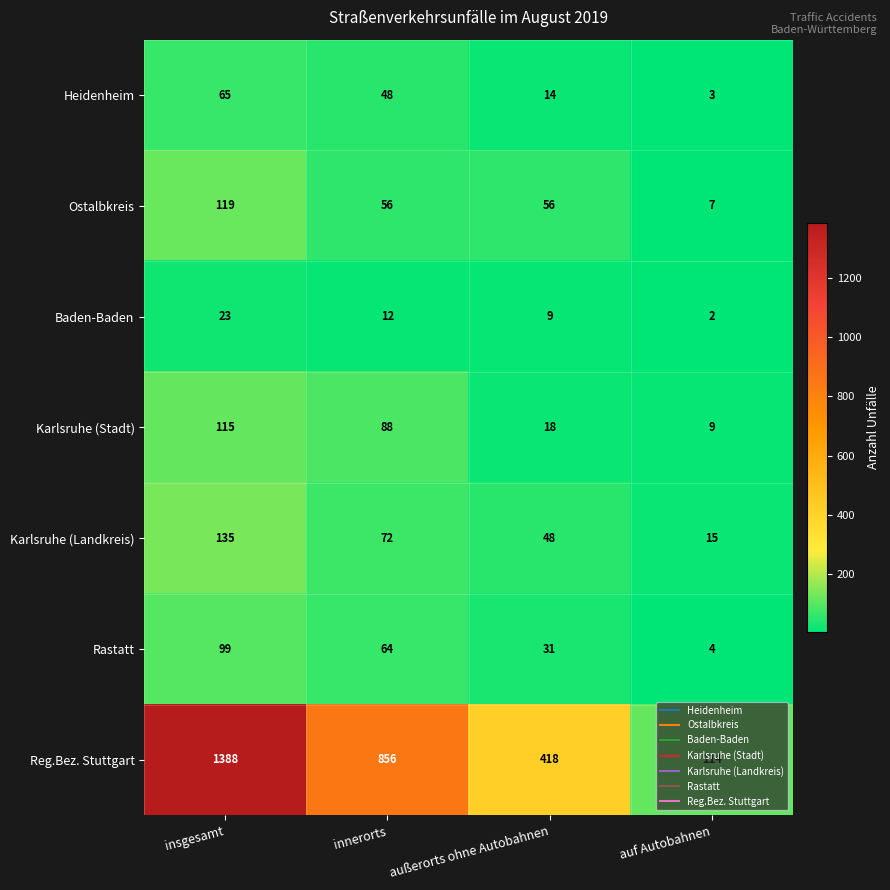

Which series changed the most between insgesamt and auf Autobahnen?

Reg.Bez. Stuttgart